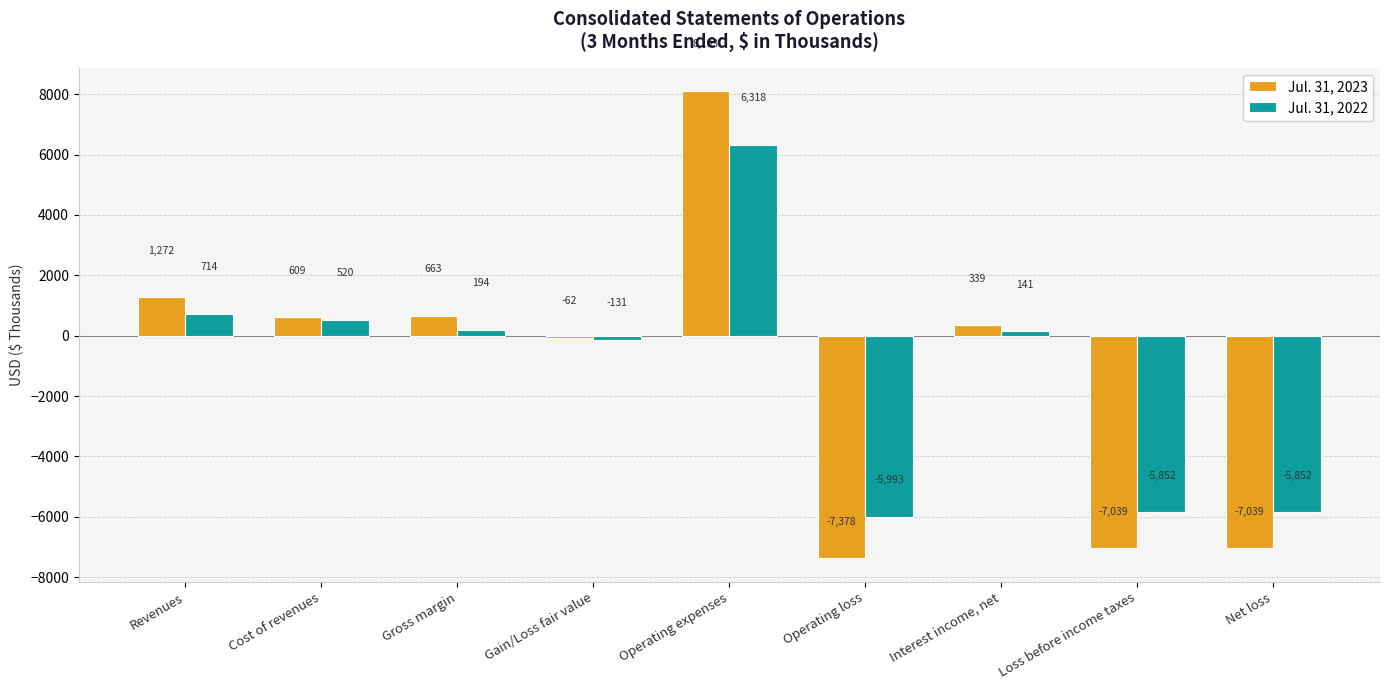

Reading left to right, transcribe all the data shown in this chart.

Jul. 31, 2023: Revenues=1272	Cost of revenues=609	Gross margin=663	Gain/Loss fair value=-62	Operating expenses=8103	Operating loss=-7378	Interest income, net=339	Loss before income taxes=-7039	Net loss=-7039
Jul. 31, 2022: Revenues=714	Cost of revenues=520	Gross margin=194	Gain/Loss fair value=-131	Operating expenses=6318	Operating loss=-5993	Interest income, net=141	Loss before income taxes=-5852	Net loss=-5852